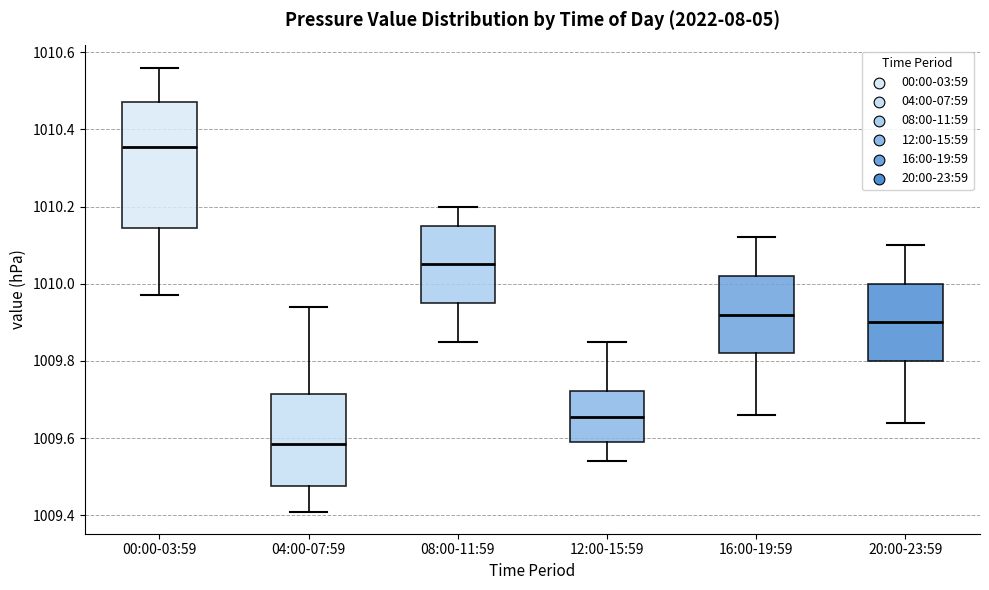

Which box's median line is the highest?

00:00-03:59